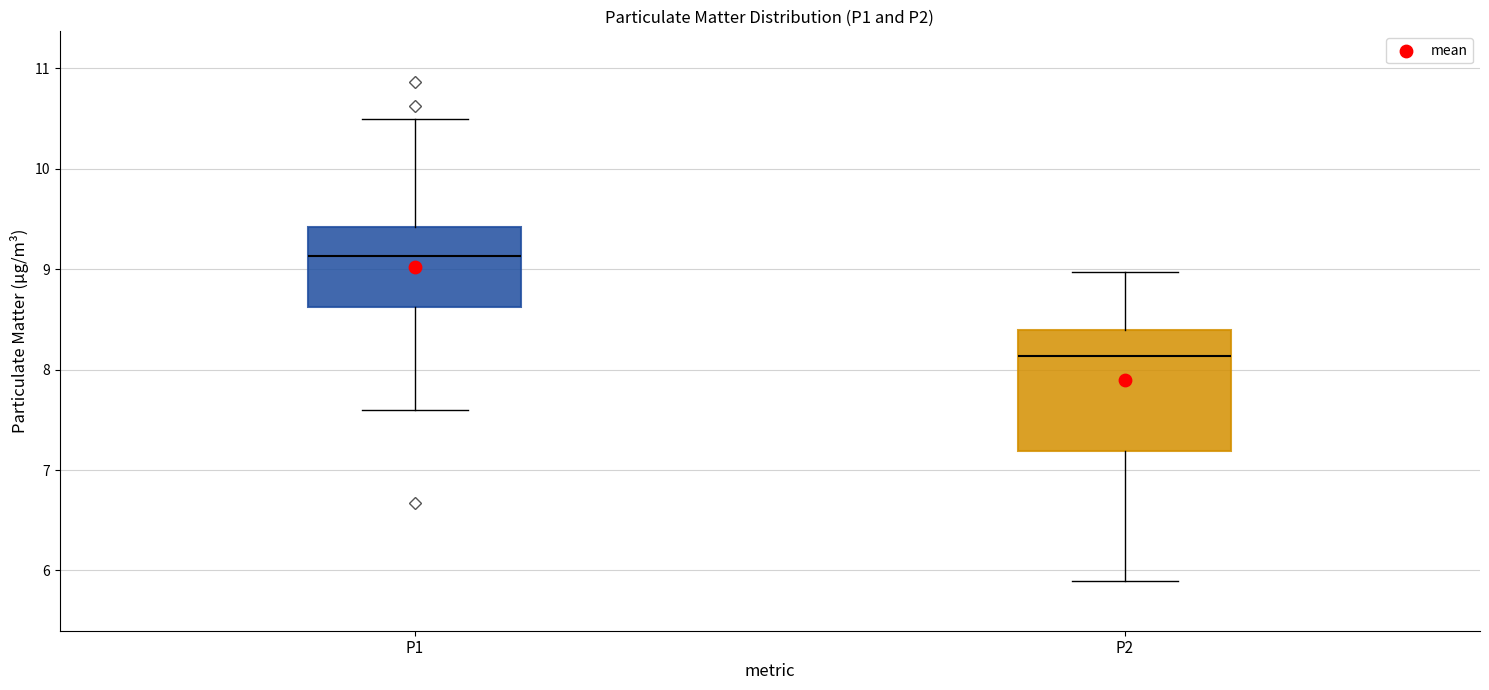

Where does the upper whisker of the box for P1 end on the y-axis? The values are not printed on the chart, so give them approximately, as read against the axis.

10.5